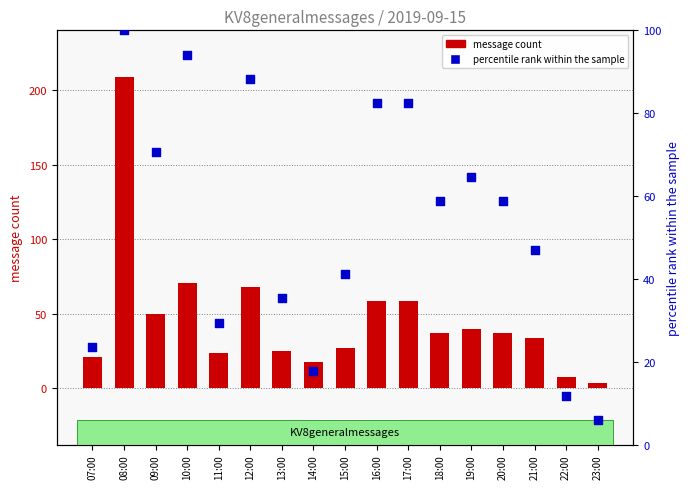

At which category is the sum across all series the highest?

08:00